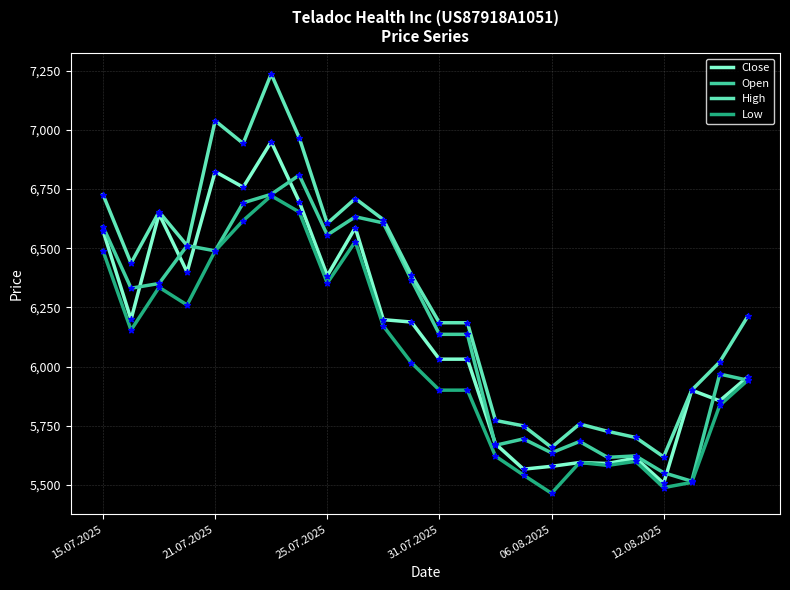

List the series in order of their peak value, highest first.

High, Close, Open, Low